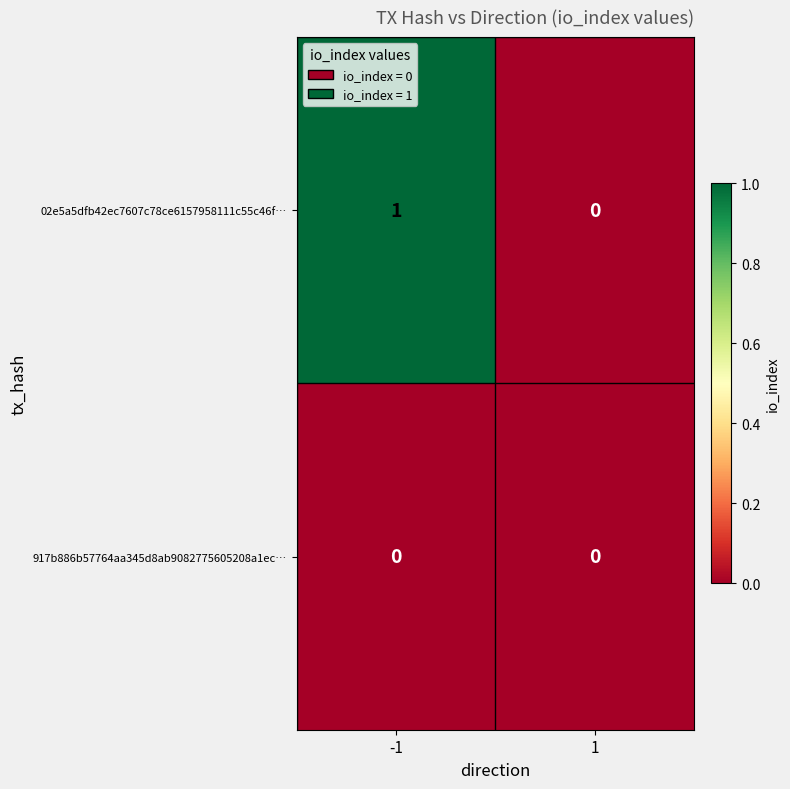

At -1, list the series in order from largest to smallest.

02e5a5dfb42ec7607c78ce6157958111c55c46f…, 917b886b57764aa345d8ab9082775605208a1ec…